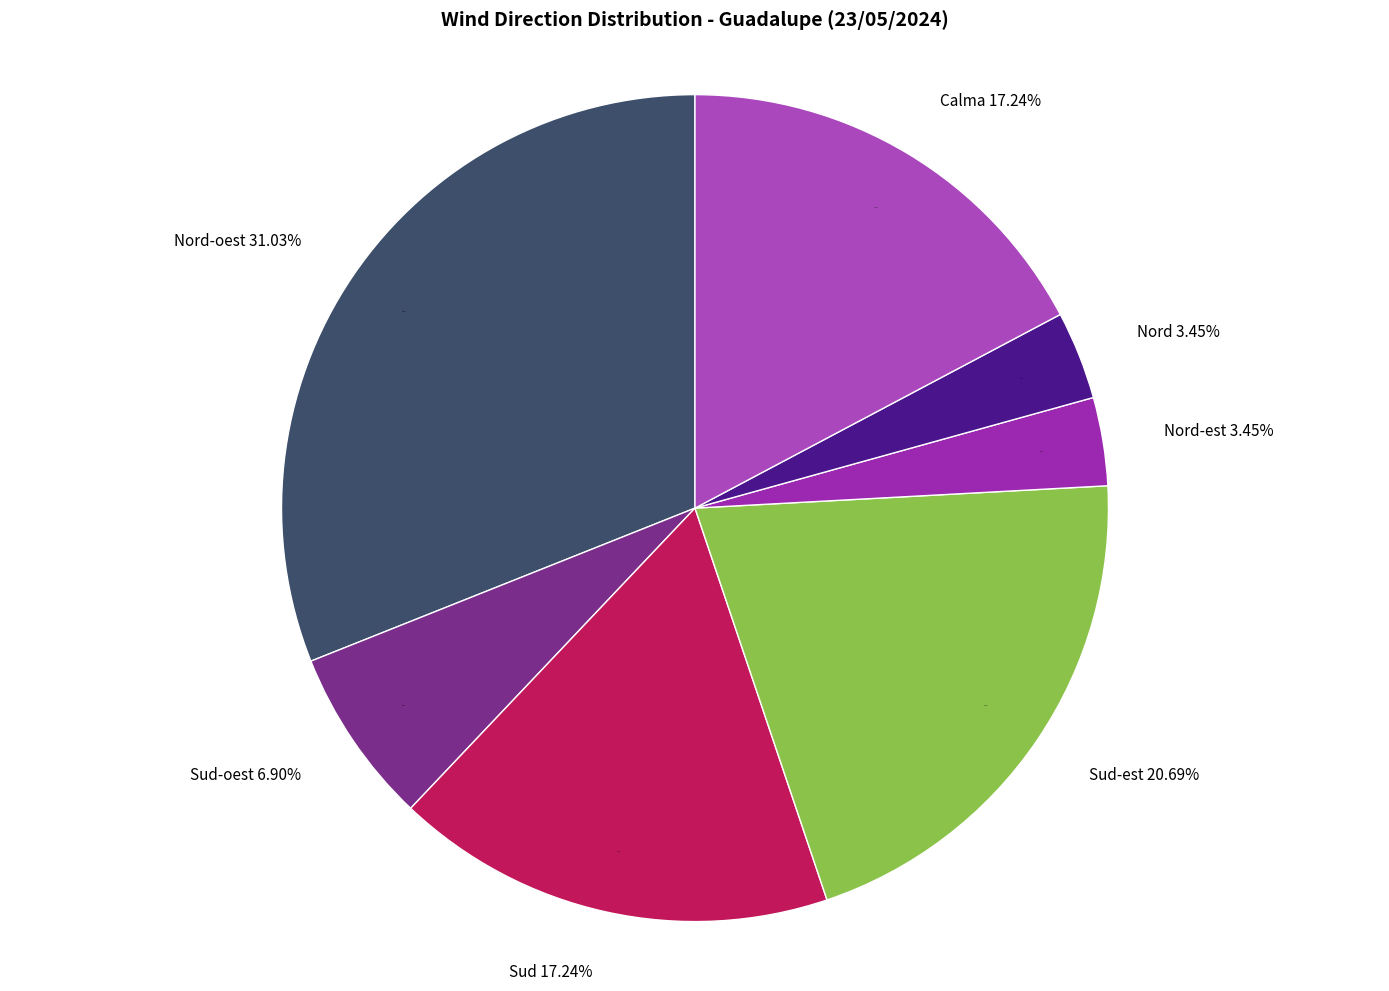

To the nearest percent, what is the combined percentage of Sud-est and Sud-oest?

28%